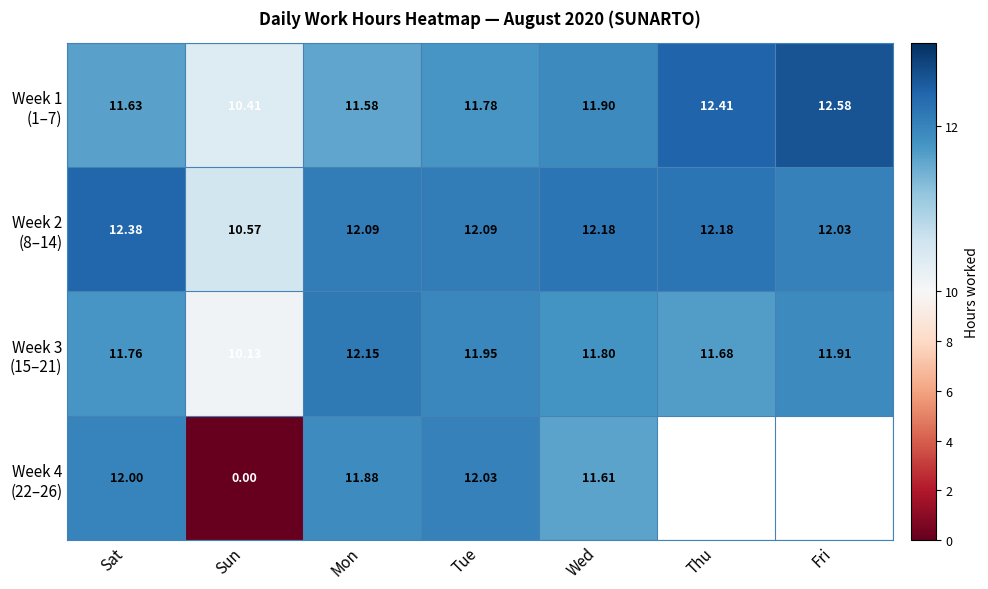

Where is Week 2 (8–14) nearest to the value 11?

Sun